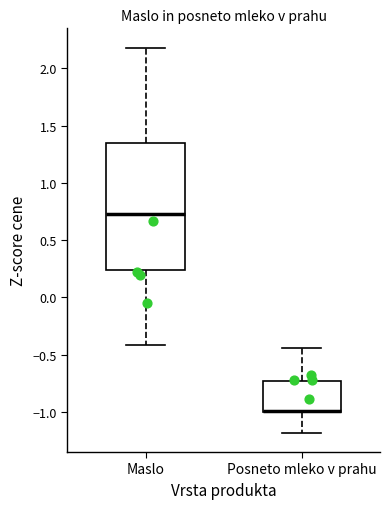

Reading left to right, transcribe this box plot: for each box, give where its median line is, the range the box spans, and where its two whiskers end, as read against the y-axis. The values are not printed on the chart, so give them approximately, as read against the axis.

Maslo: median 0.75, box 0.25 to 1.35, whiskers -0.40 to 2.20
Posneto mleko v prahu: median -1.00 (drawn on the box's lower edge), box -1.00 to -0.75, whiskers -1.20 to -0.45